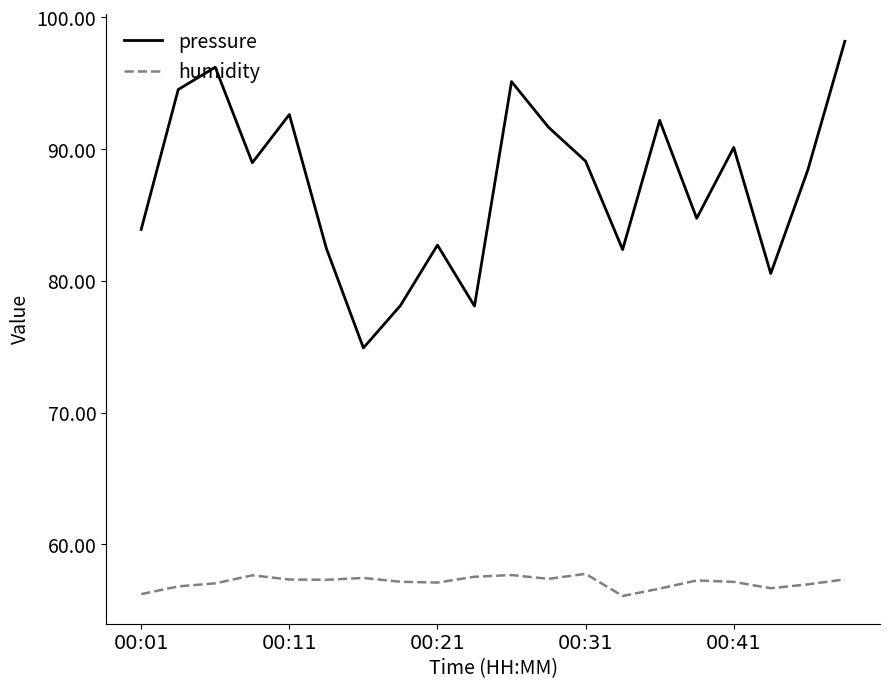

What are all the series names shown in the legend?

pressure, humidity